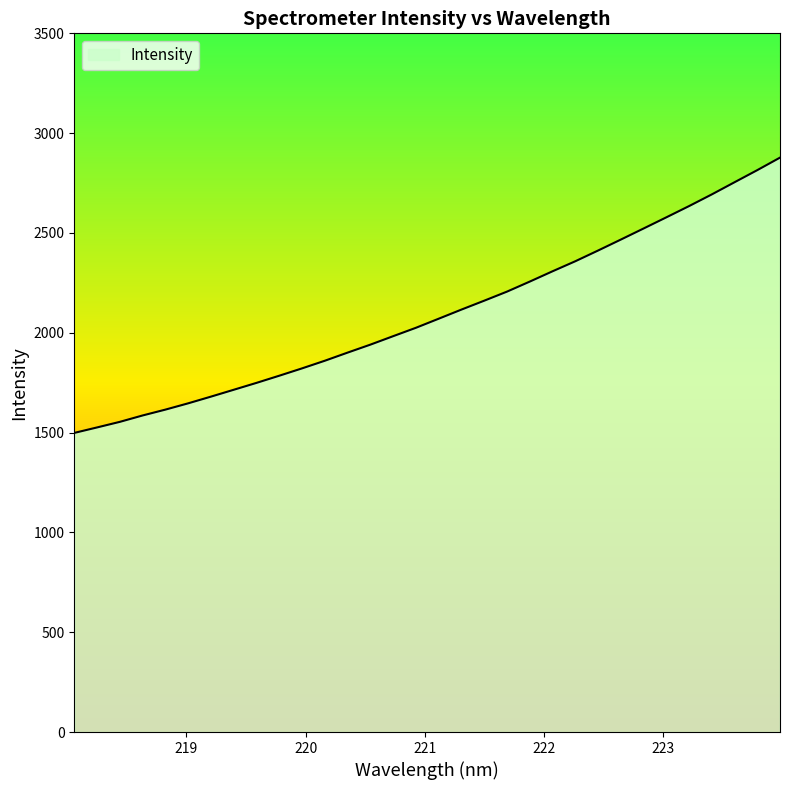

What is the greatest value displayed?

2877.4